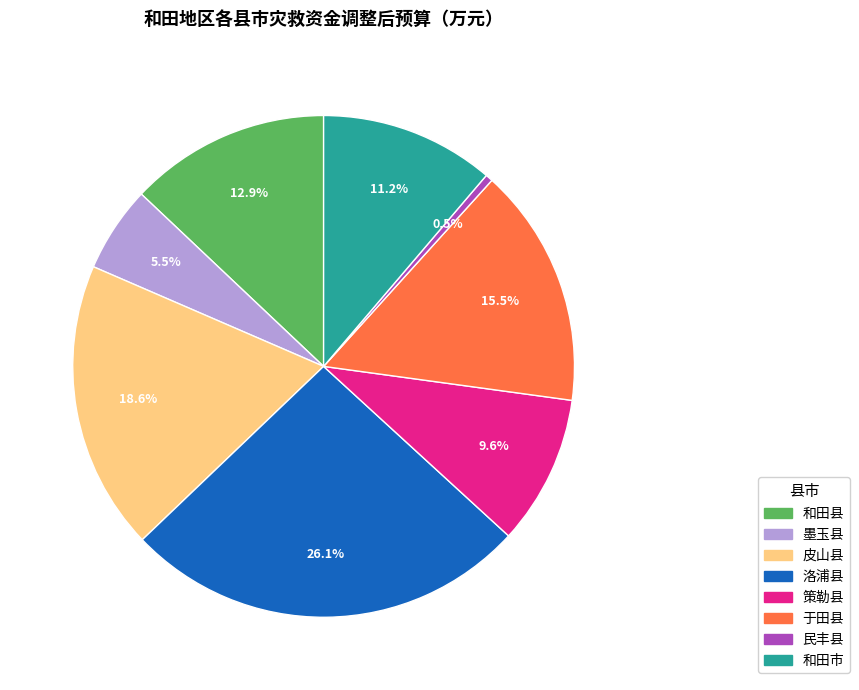

The 皮山县 slice represents 32% of the pie. True or false?

False